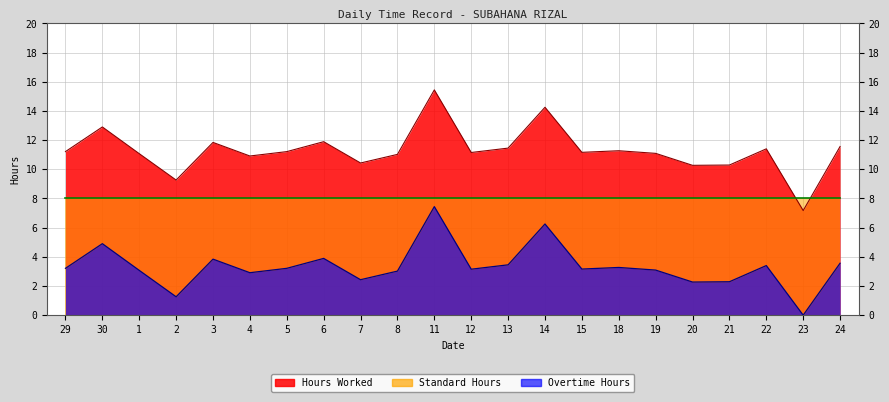

What is the label of the 7th point from the left?

5